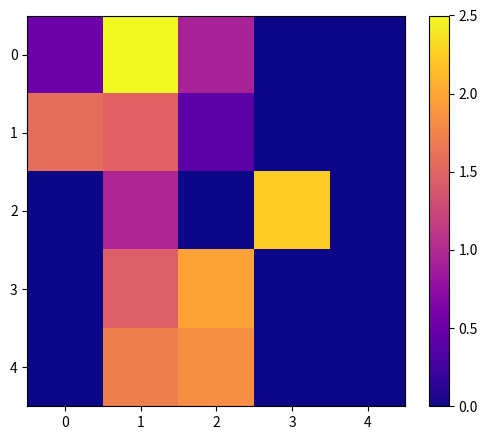

At 3, list the series in order from smallest to largest.

0, 1, 3, 4, 2